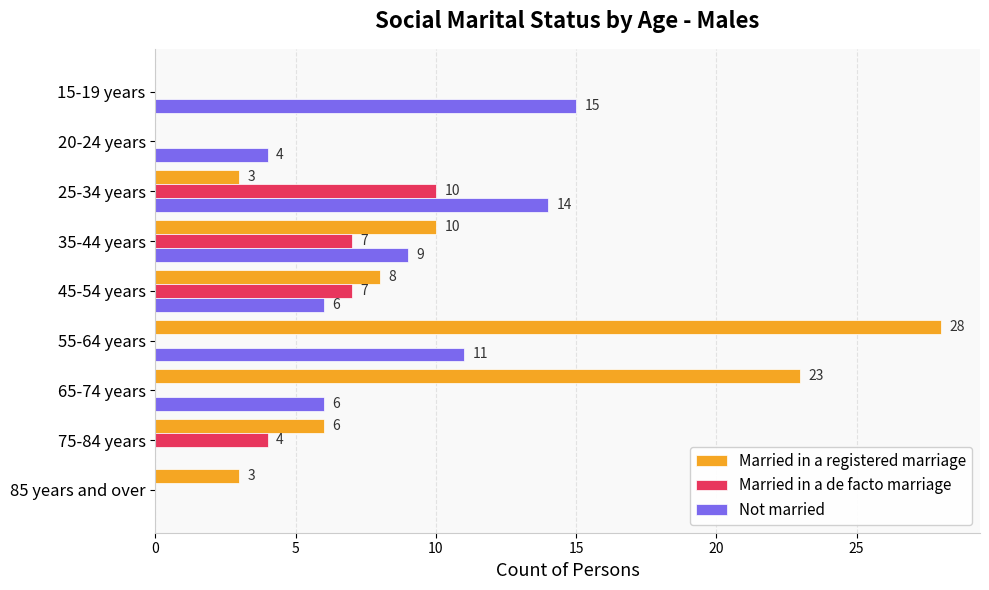

Is it true that Married in a de facto marriage equals -6 at 85 years and over?

False